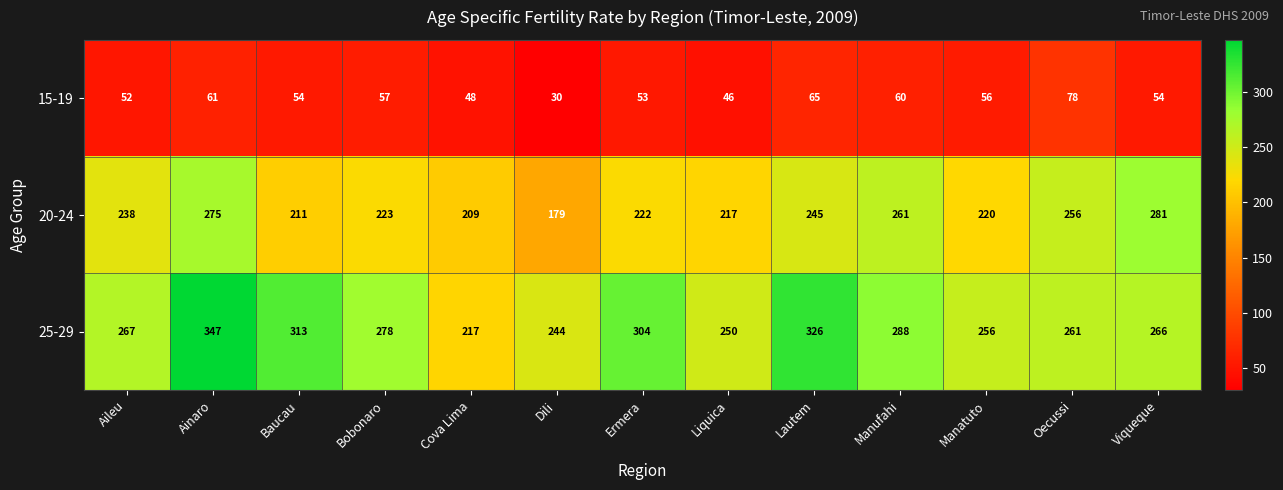

Which series has the widest spread of values?

25-29